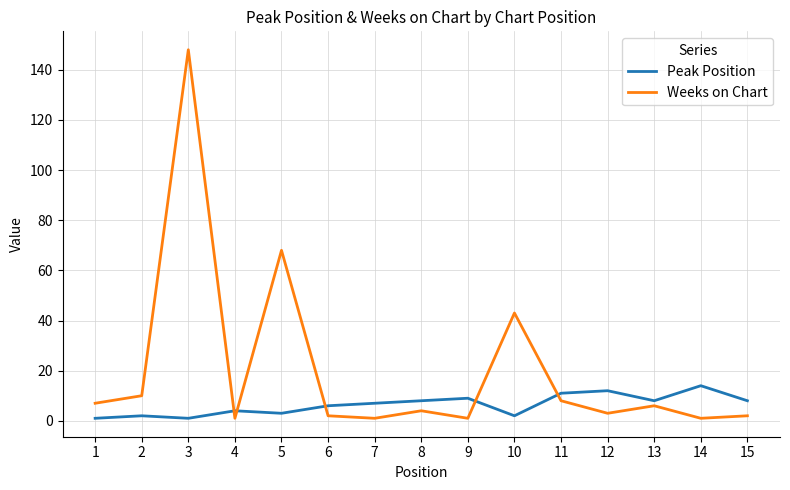

Rank the series by their maximum value, from highest to lowest.

Weeks on Chart, Peak Position